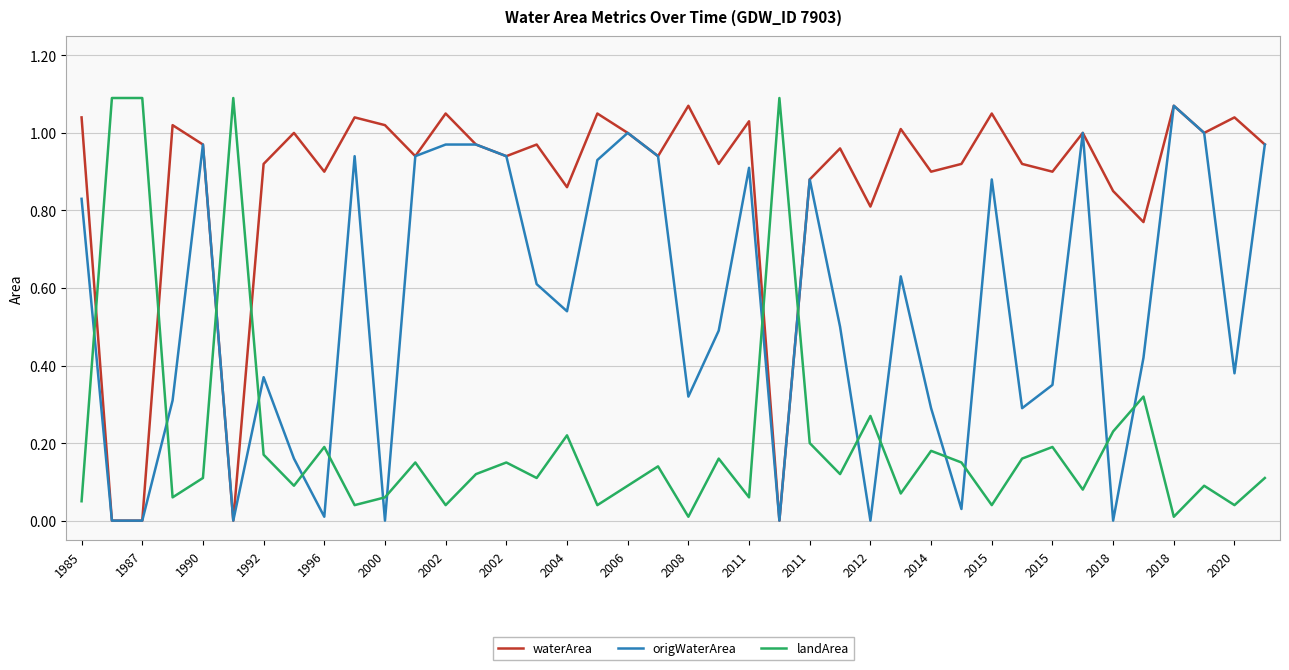

How many lines are shown in the chart?

3